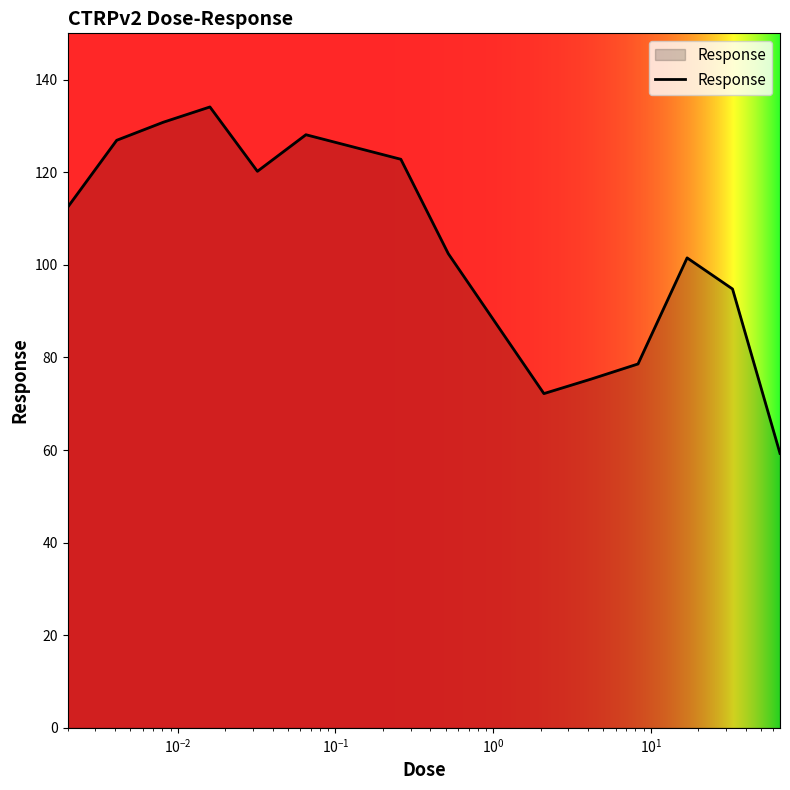

What is the sum of all values?

1459.4